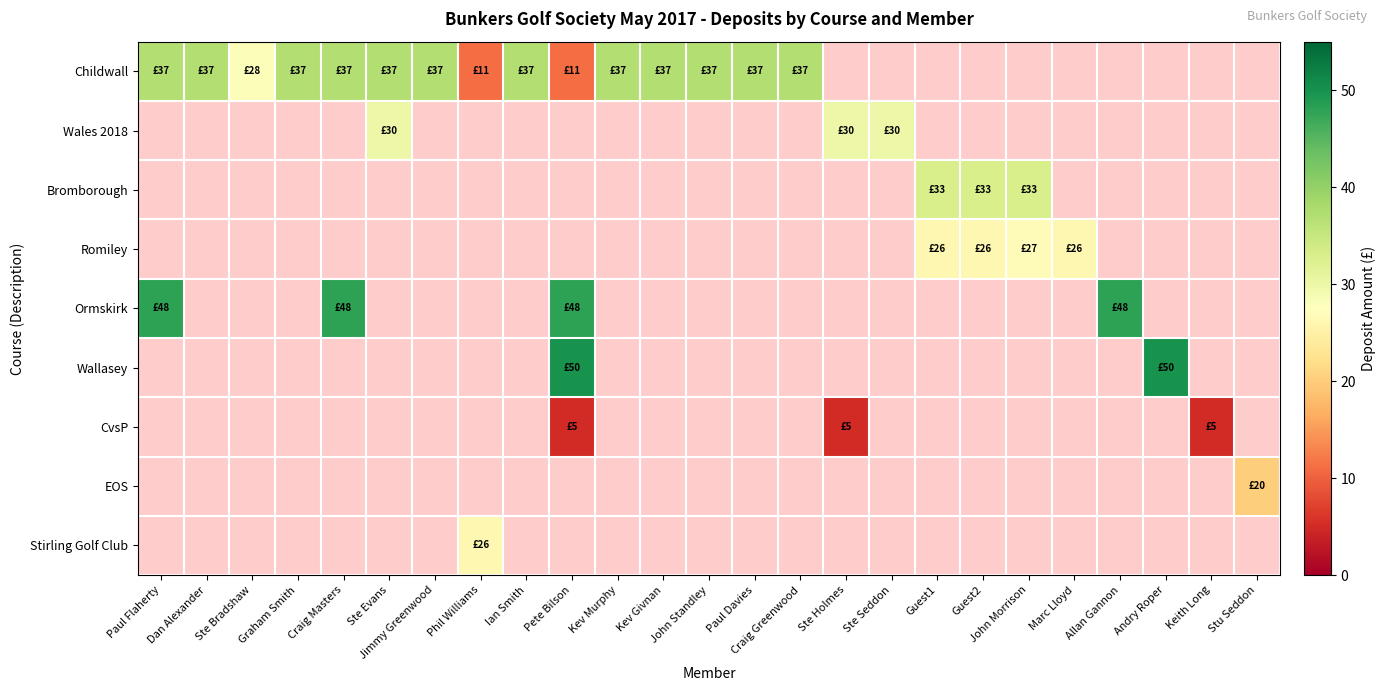

At Jimmy Greenwood, list the series in order from largest to smallest.

Childwall, Wales 2018, Bromborough, Romiley, Ormskirk, Wallasey, CvsP, EOS, Stirling Golf Club